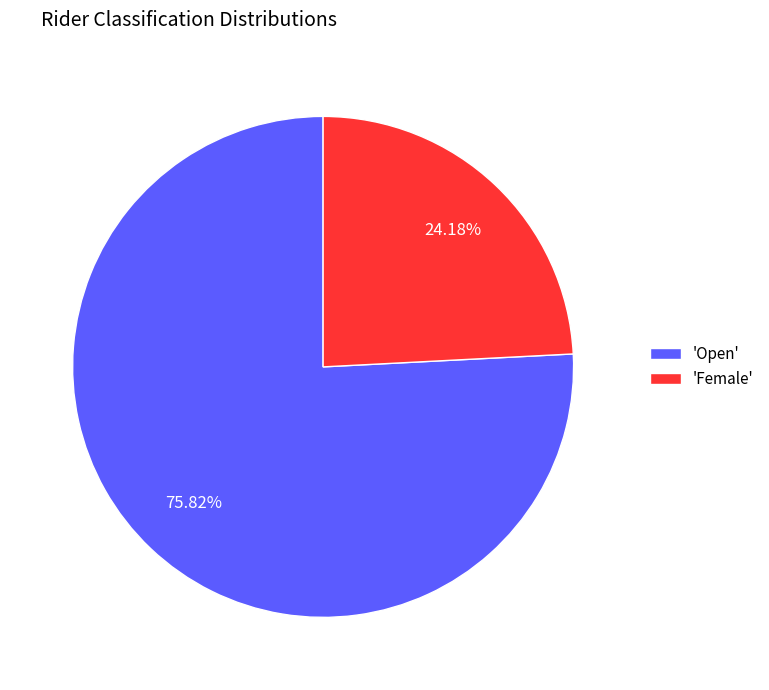

Count the number of slices in the pie.

2